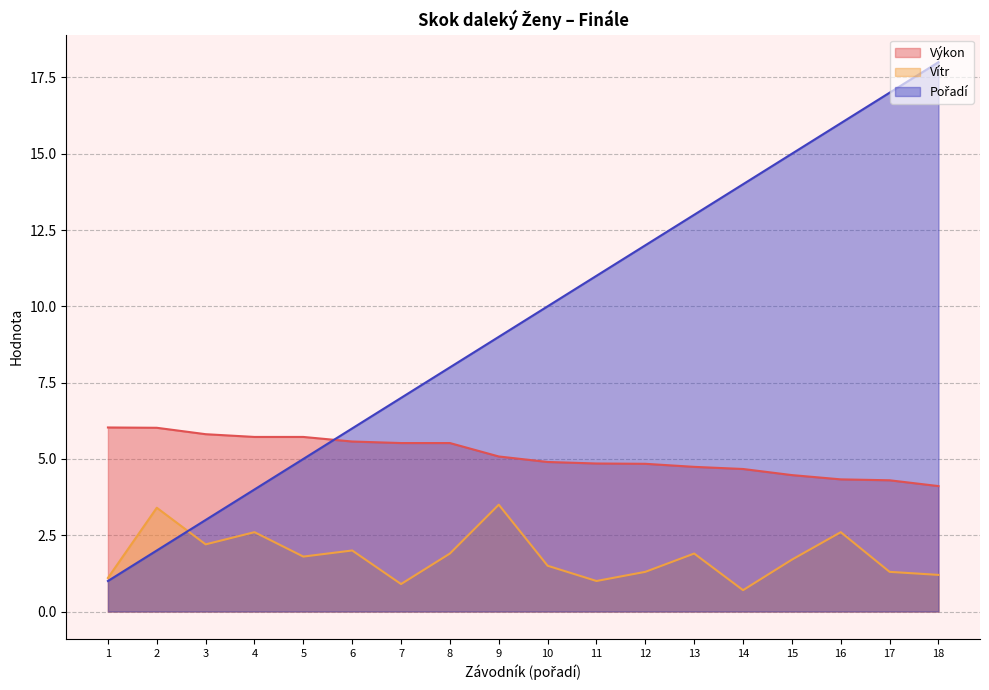

What value does the Vítr series have at 2?

3.4